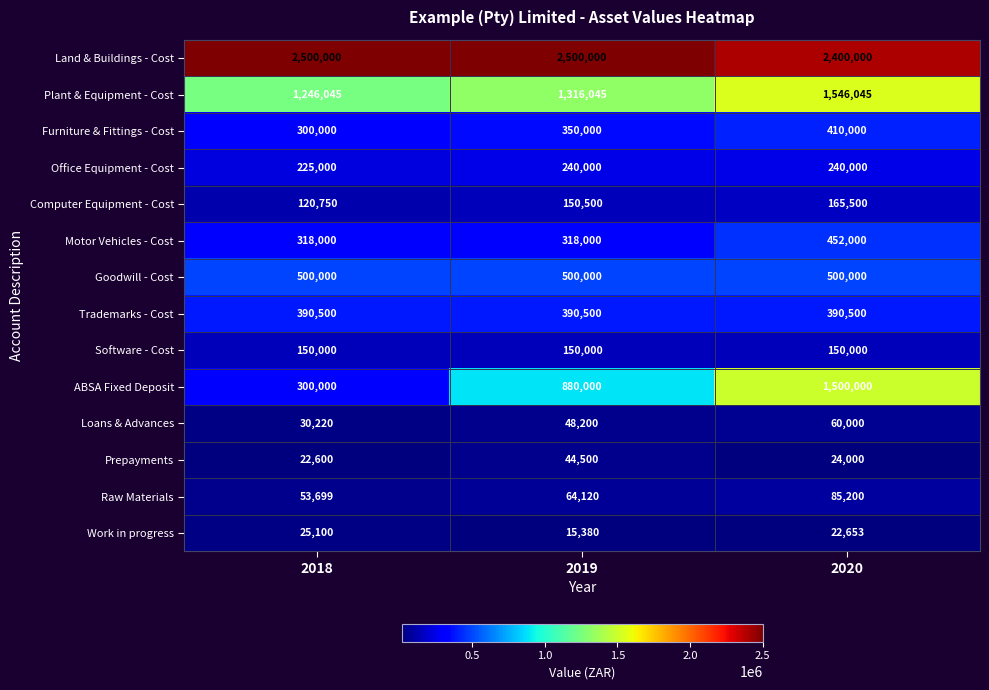

The Trademarks - Cost series shows 390500 at 2020. True or false?

True